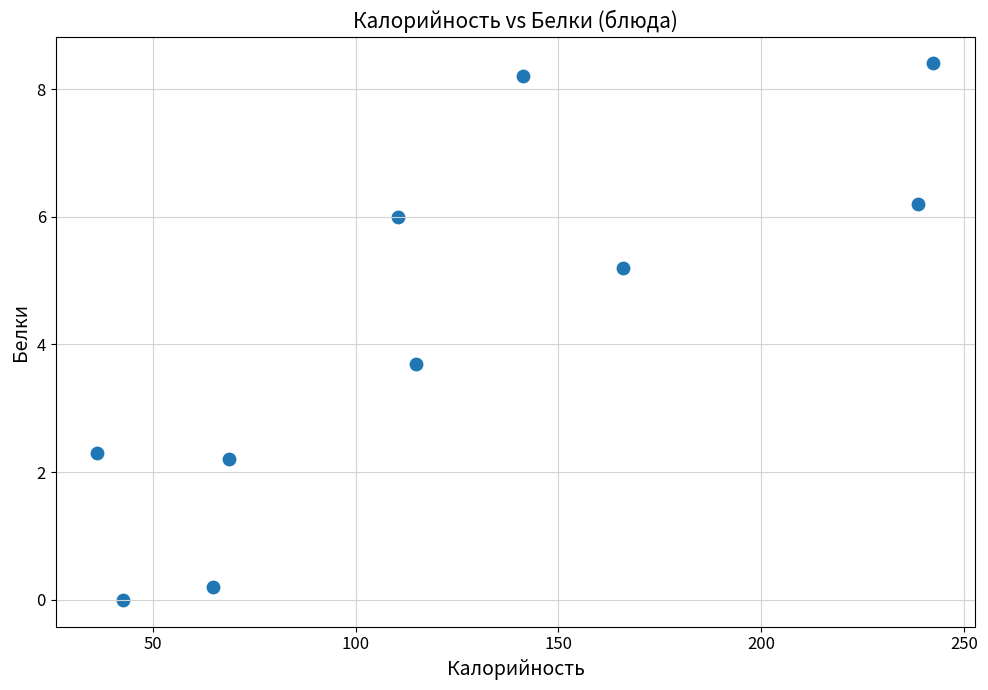

What is the average X value?

122.6